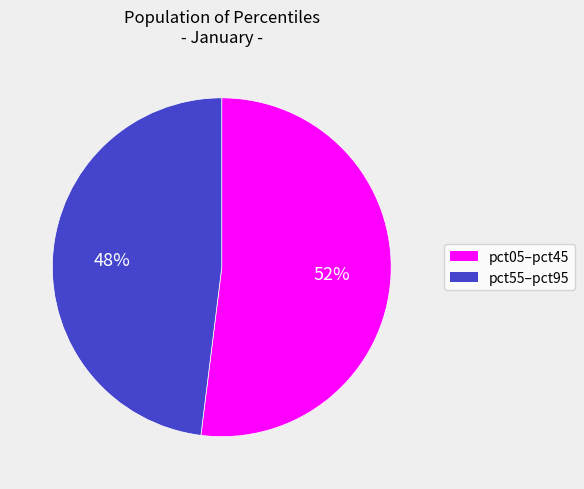

Is there a majority slice in this chart?

Yes